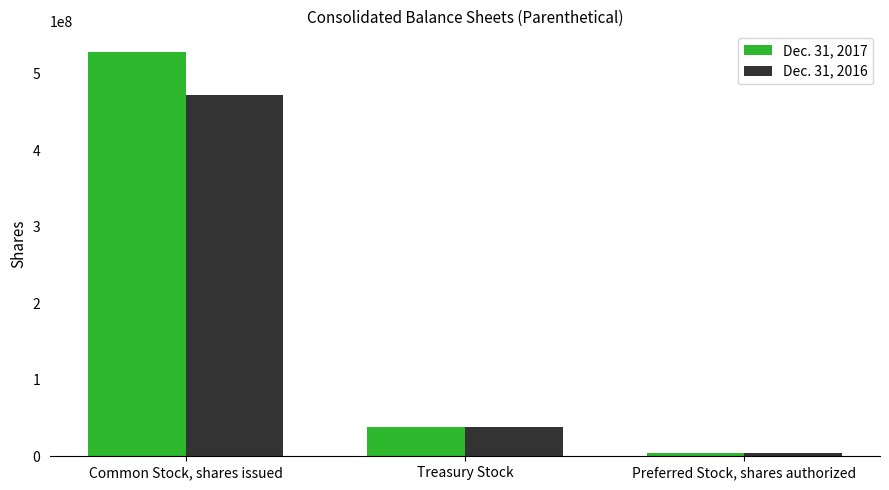

Where is Dec. 31, 2017 nearest to the value 266371690?

Treasury Stock